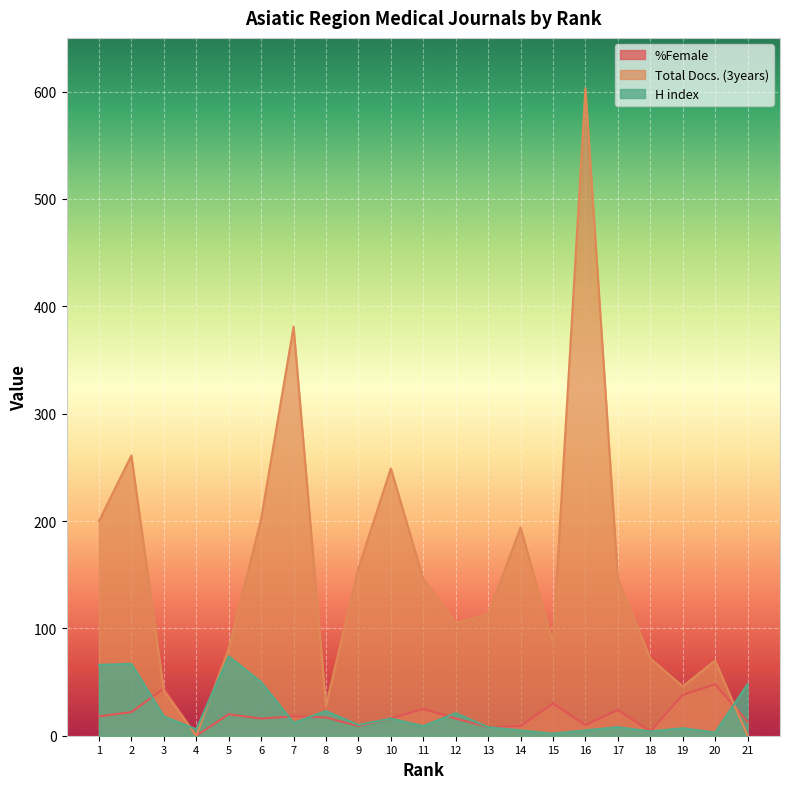

The Total Docs. (3years) series shows 116 at 5. True or false?

False